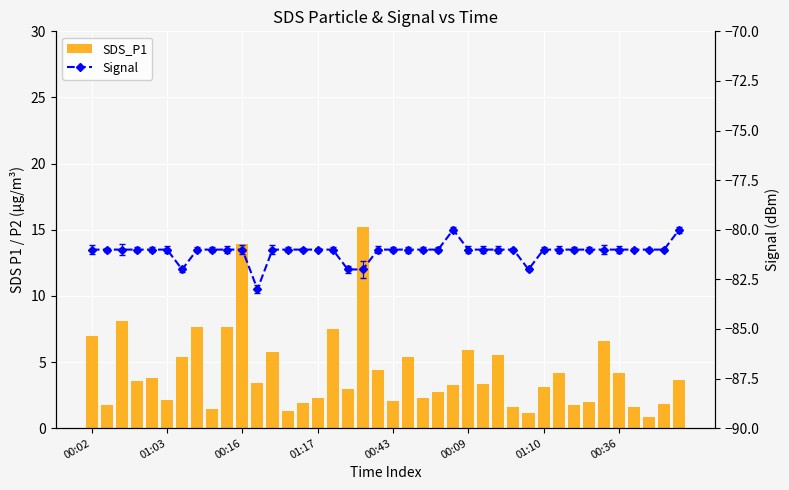

What is the sum of all Signal values?

-3244.0